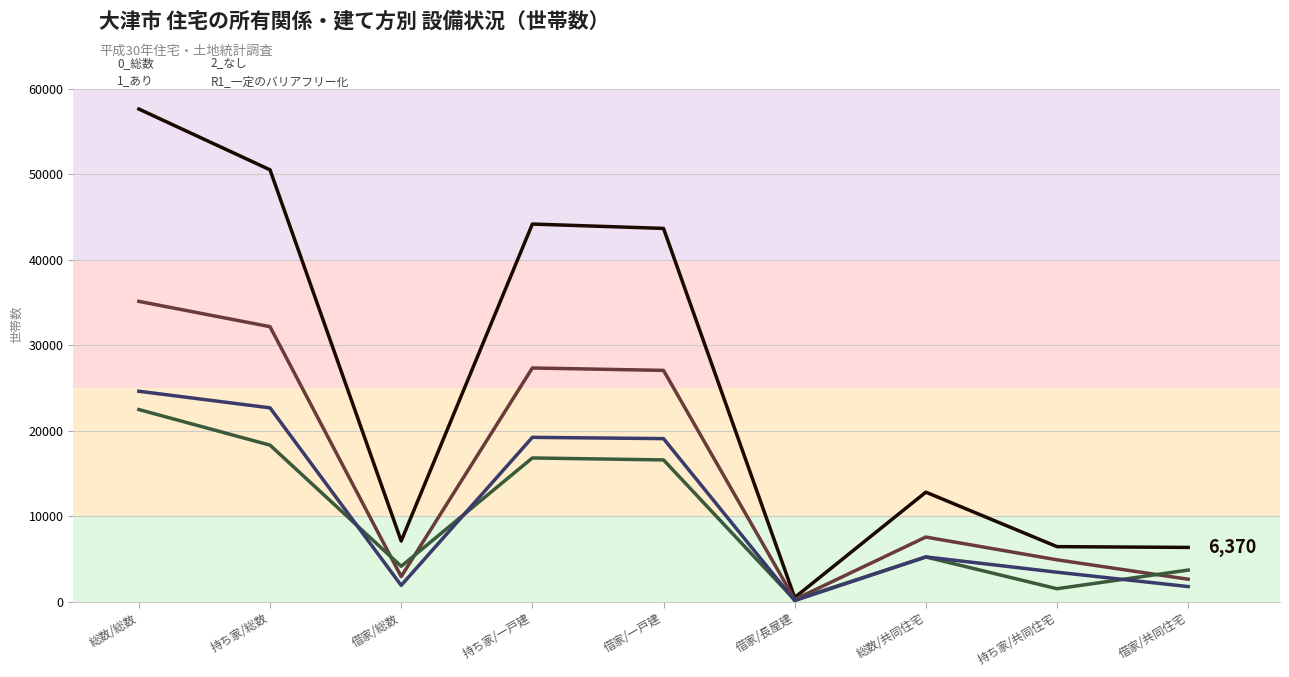

Is the value of 1_あり at 借家/共同住宅 greater than the value of 0_総数 at 総数/総数?

No